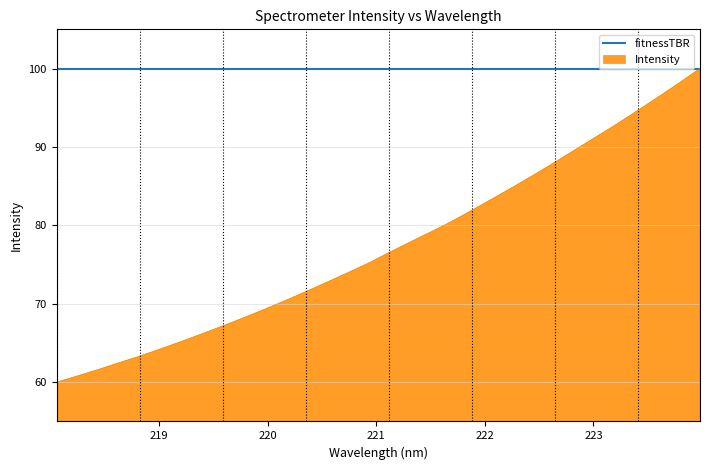

How many lines are shown in the chart?

2